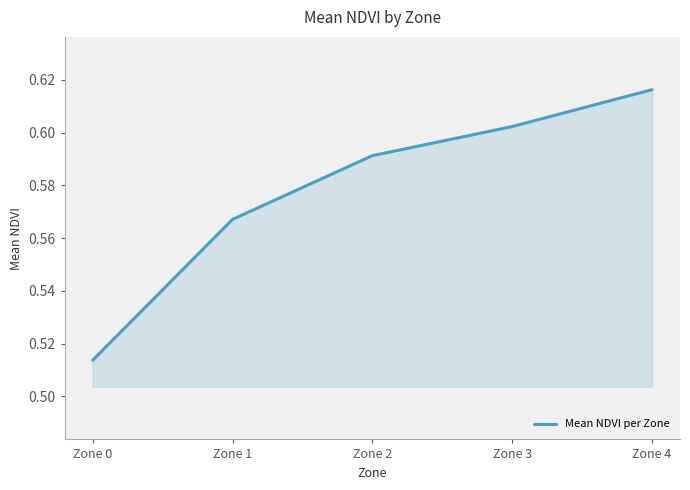

Rank the categories by value from highest to lowest.

Zone 4, Zone 3, Zone 2, Zone 1, Zone 0